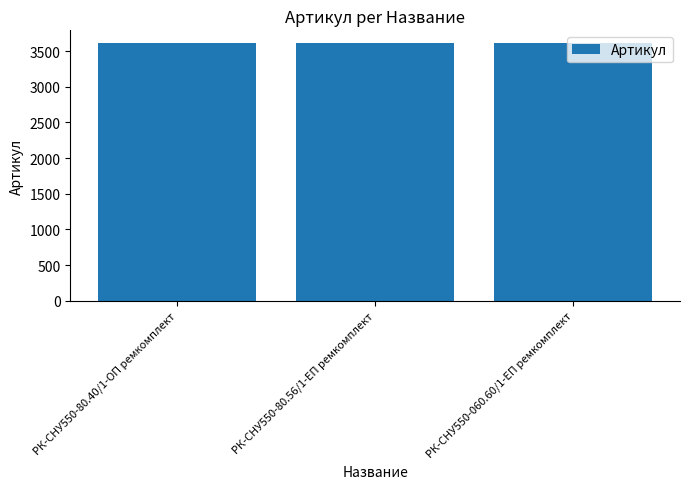

Approximately how many times larger is the value at РК-СНУ550-80.56/1-ЕП ремкомплект compared to РК-СНУ550-060.60/1-ЕП ремкомплект?

1.0